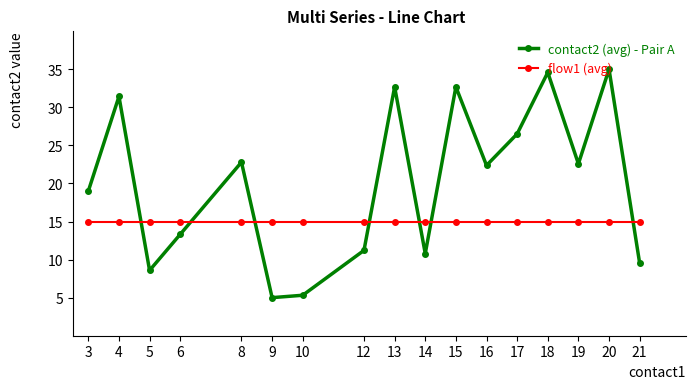

At how many categories does at least one series exceed 16?

10